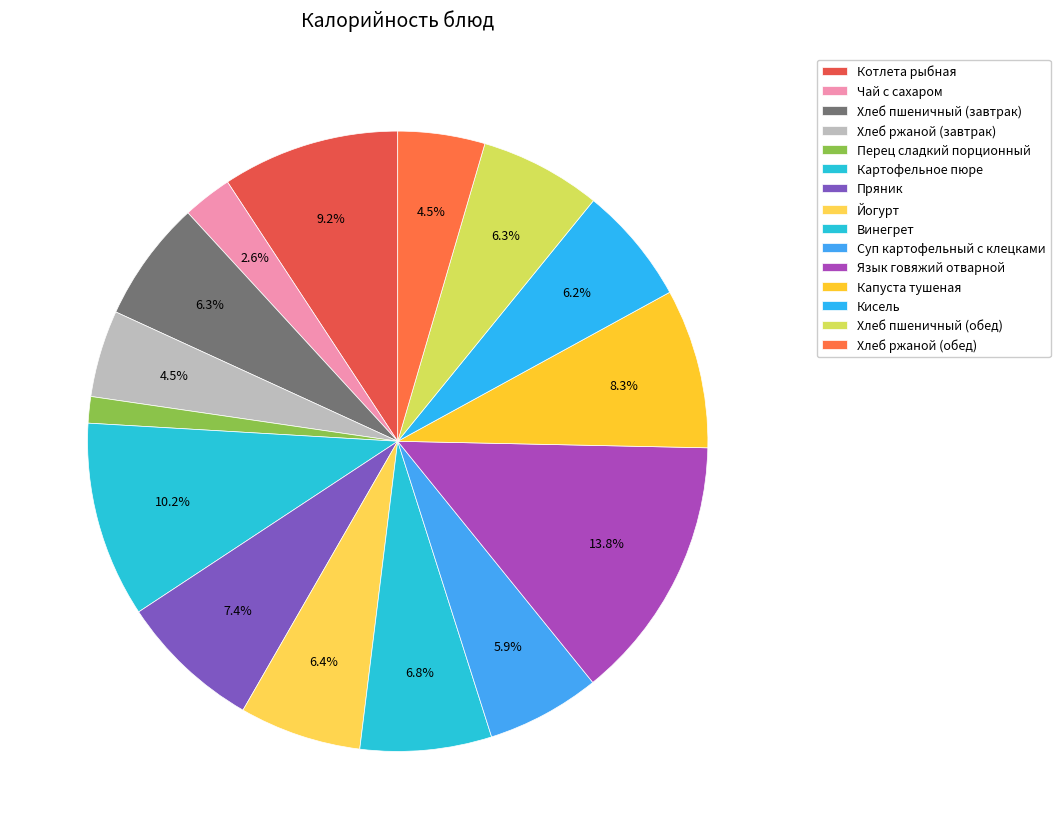

What percentage do Суп картофельный с клецками and Пряник together represent?

13.3%